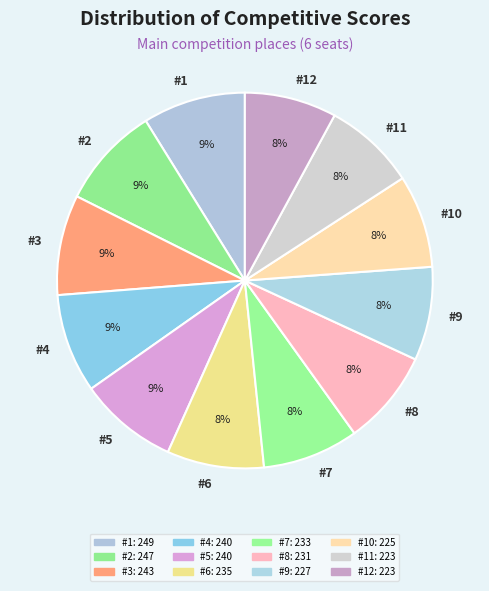

Approximately how many times larger is the value at #10 compared to #9?

1.0